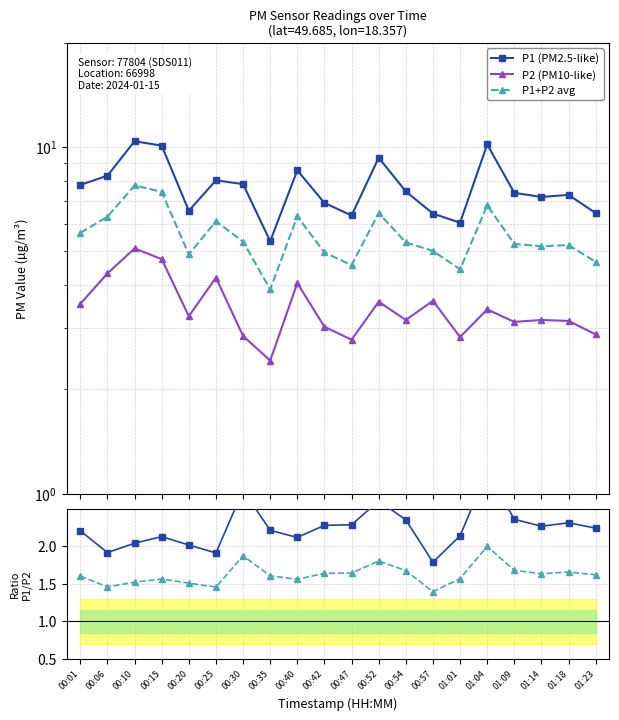

What is the minimum value shown in the chart?

1.4